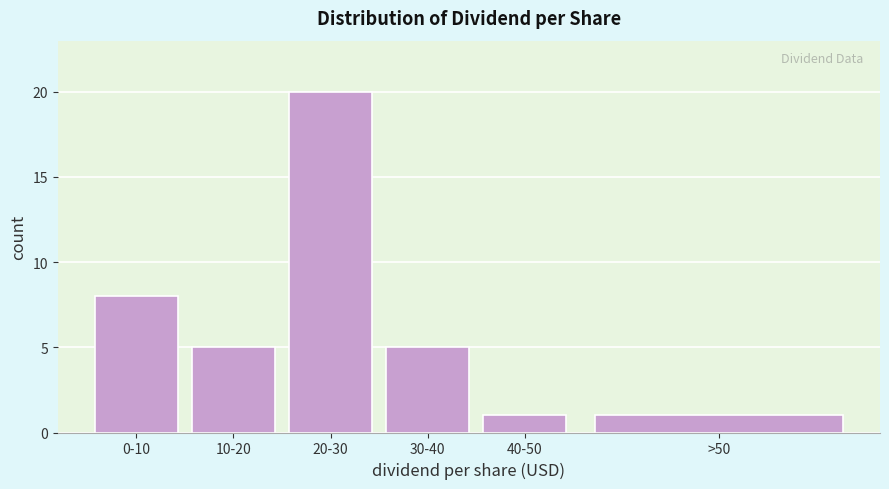

Reading left to right, extract all data points from this chart.

0-10=8	10-20=5	20-30=20	30-40=5	40-50=1	>50=1